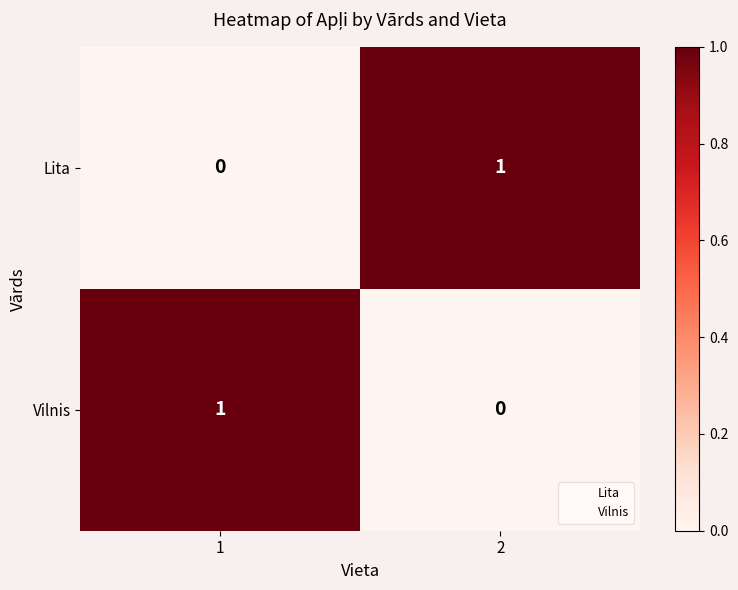

Rank the series at 2 from highest to lowest value.

Lita, Vilnis